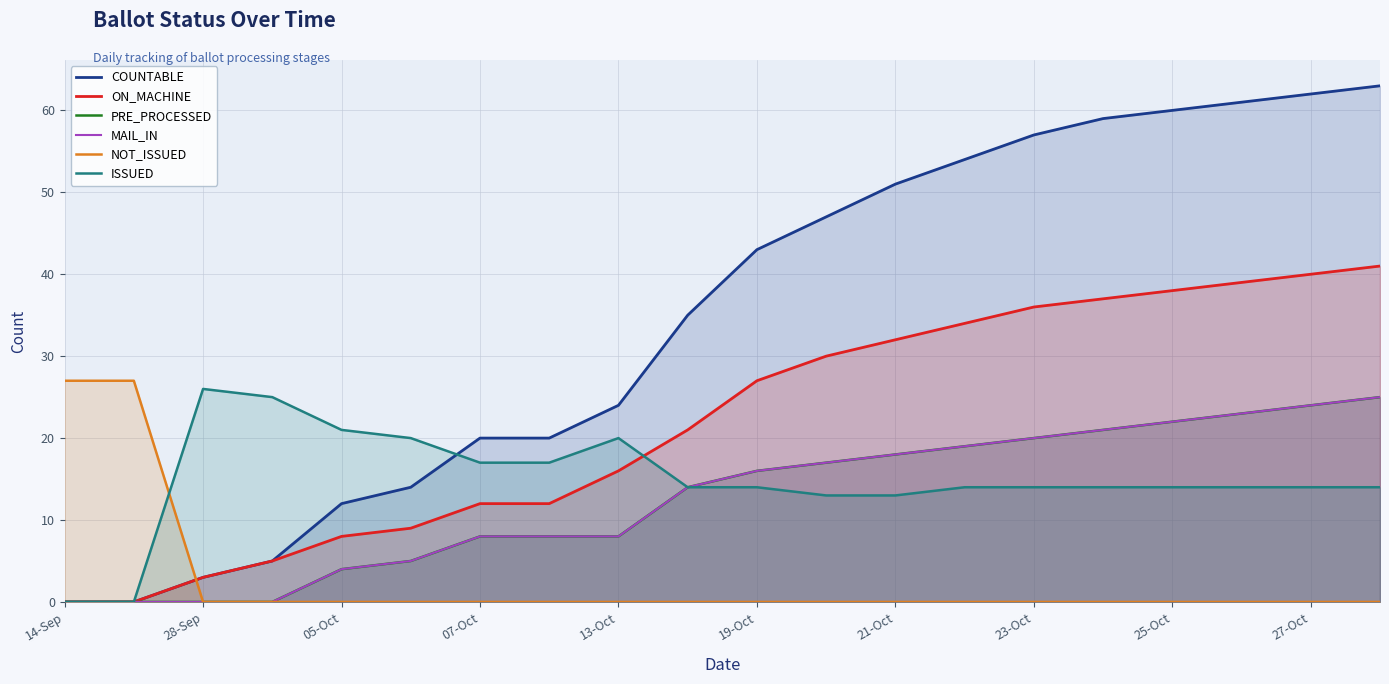

Where is NOT_ISSUED nearest to the value 13?

28-Sep